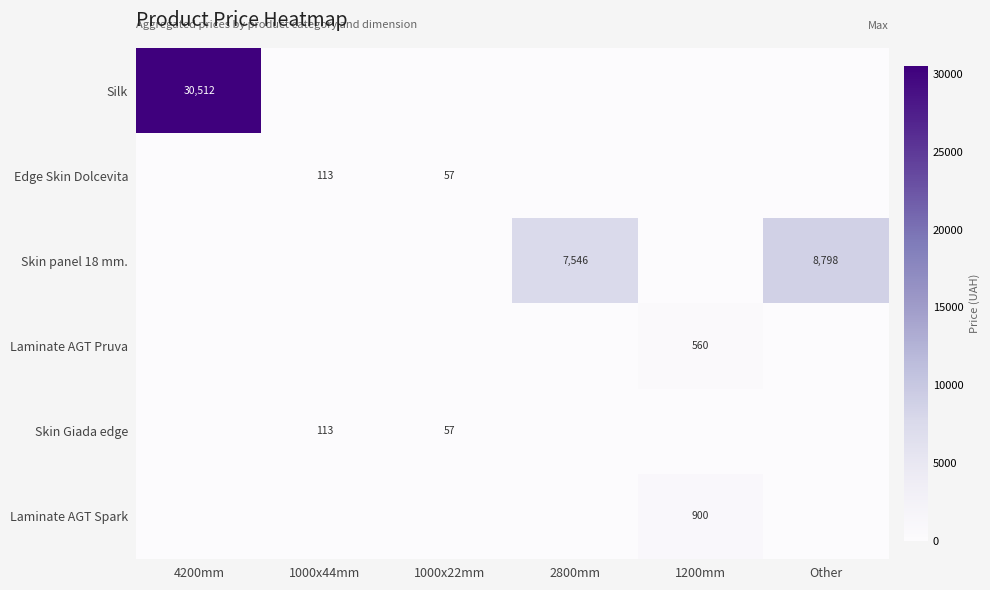

What is the spread (max minus min) of values at 2800mm?

7545.9